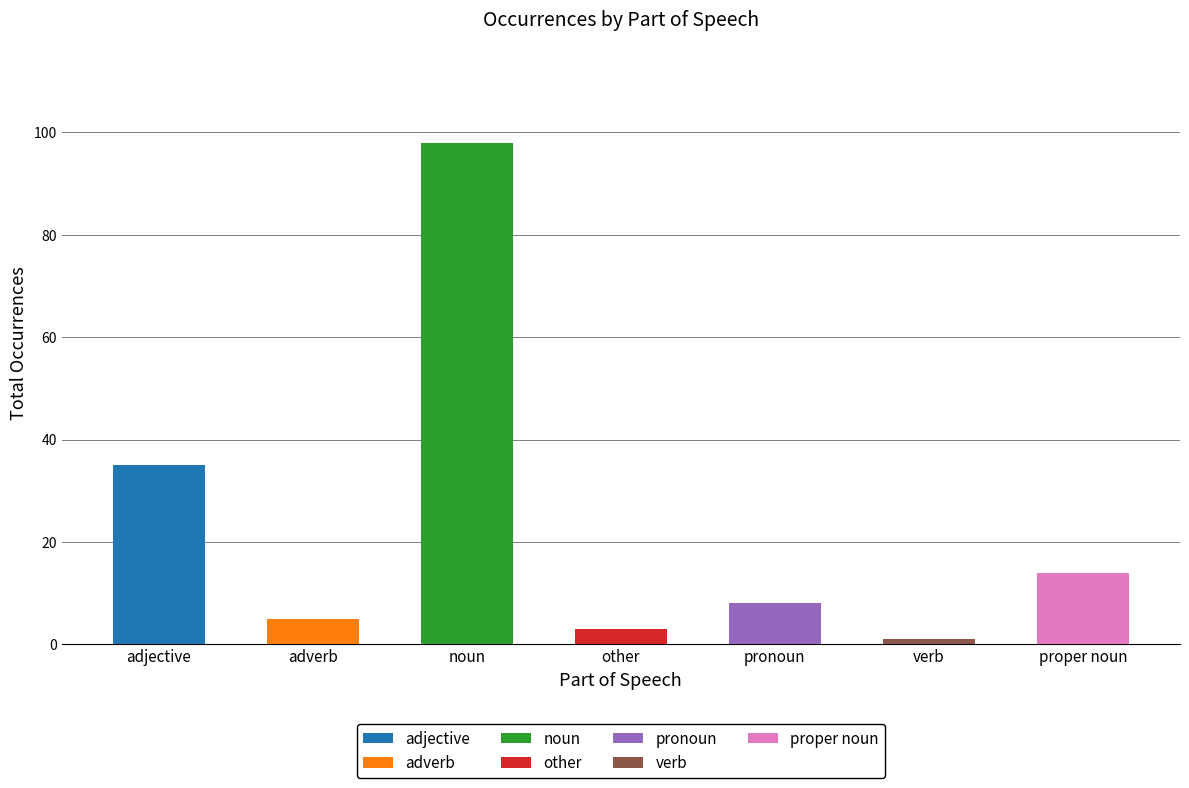

What is the average value?

23